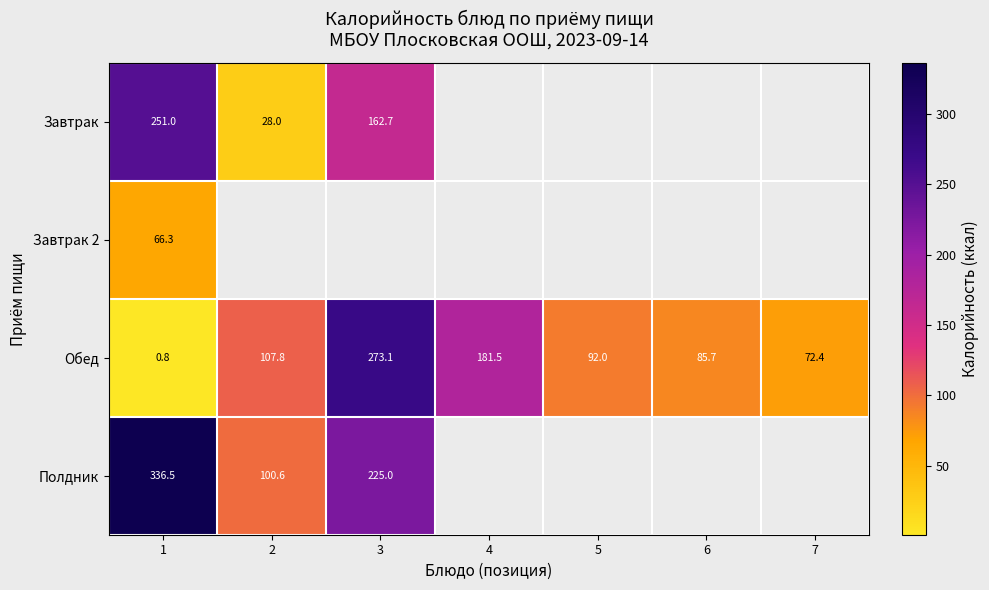

True or false: Обед has a value of 0.8 at 1.

True